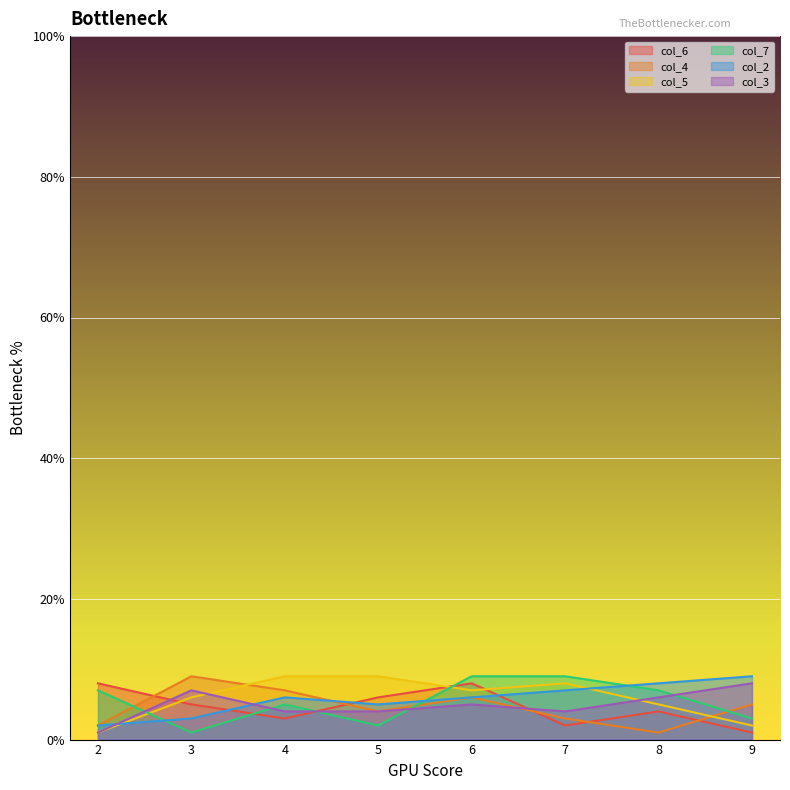

Does the chart display data point markers on the line(s)?

No